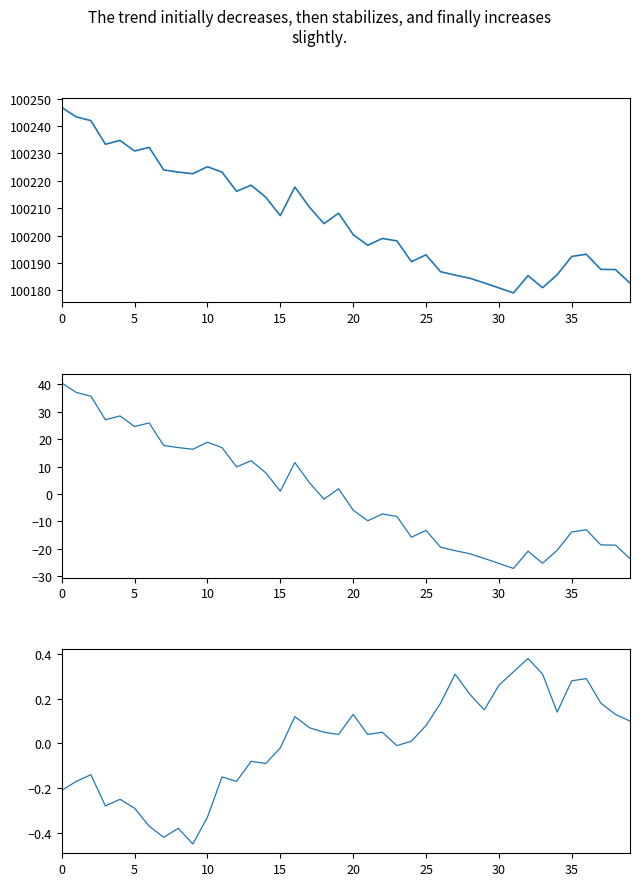

What is the value of the pressure point at the 39th from the left?

100187.6